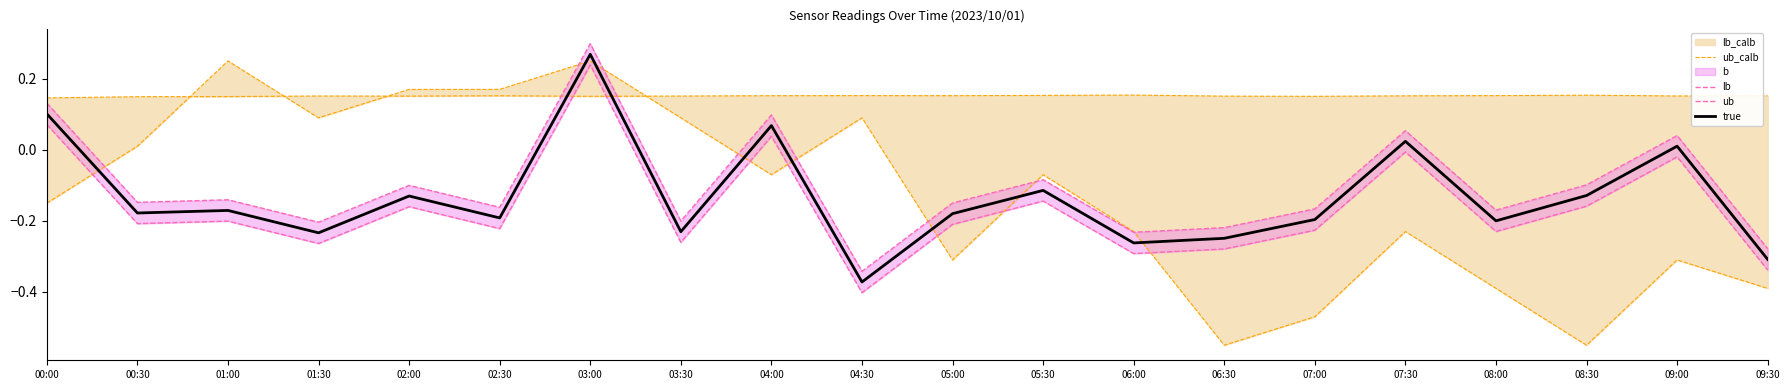

What is the sum of all ub_calb values?

3.0